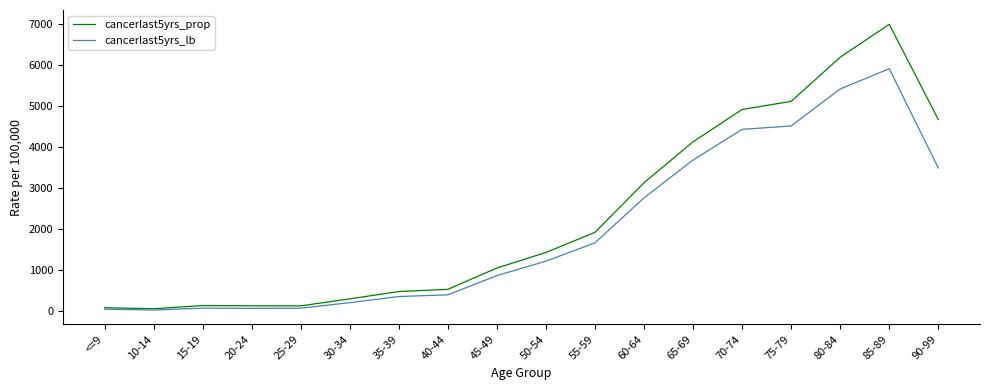

At which category is the sum across all series the highest?

85-89